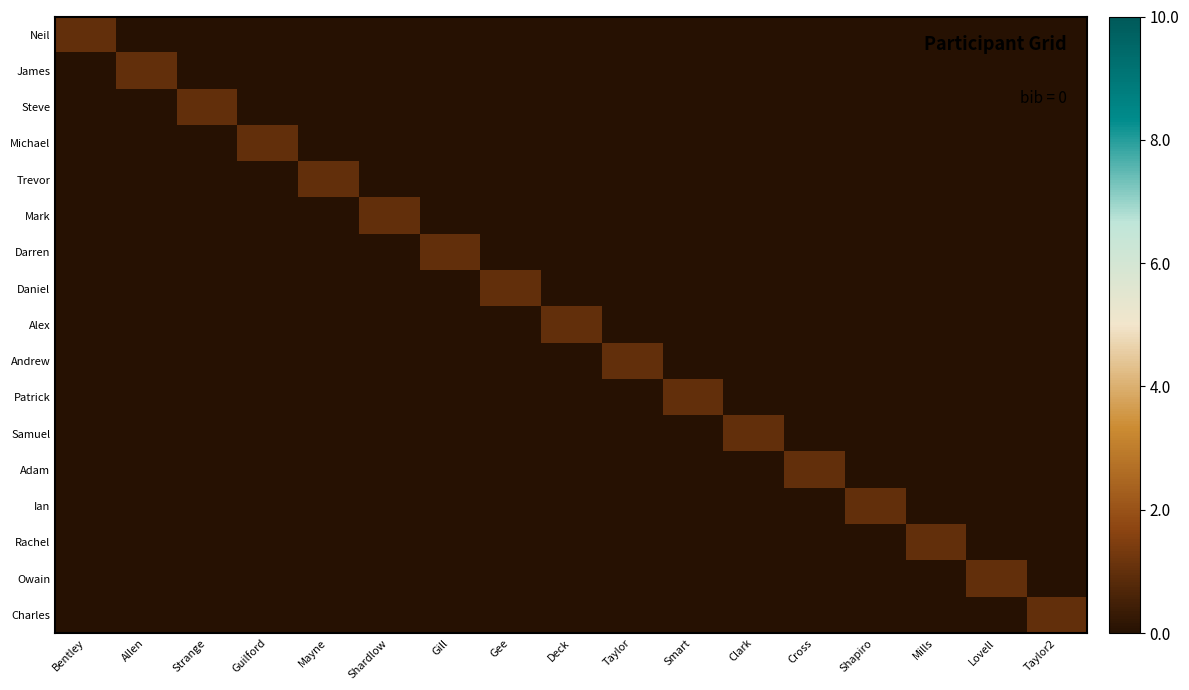

Reading left to right, transcribe all the data shown in this chart.

Neil: Bentley=1	Allen=0	Strange=0	Guilford=0	Mayne=0	Shardlow=0	Gill=0	Gee=0	Deck=0	Taylor=0	Smart=0	Clark=0	Cross=0	Shapiro=0	Mills=0	Lovell=0	Taylor2=0
James: Bentley=0	Allen=1	Strange=0	Guilford=0	Mayne=0	Shardlow=0	Gill=0	Gee=0	Deck=0	Taylor=0	Smart=0	Clark=0	Cross=0	Shapiro=0	Mills=0	Lovell=0	Taylor2=0
Steve: Bentley=0	Allen=0	Strange=1	Guilford=0	Mayne=0	Shardlow=0	Gill=0	Gee=0	Deck=0	Taylor=0	Smart=0	Clark=0	Cross=0	Shapiro=0	Mills=0	Lovell=0	Taylor2=0
Michael: Bentley=0	Allen=0	Strange=0	Guilford=1	Mayne=0	Shardlow=0	Gill=0	Gee=0	Deck=0	Taylor=0	Smart=0	Clark=0	Cross=0	Shapiro=0	Mills=0	Lovell=0	Taylor2=0
Trevor: Bentley=0	Allen=0	Strange=0	Guilford=0	Mayne=1	Shardlow=0	Gill=0	Gee=0	Deck=0	Taylor=0	Smart=0	Clark=0	Cross=0	Shapiro=0	Mills=0	Lovell=0	Taylor2=0
Mark: Bentley=0	Allen=0	Strange=0	Guilford=0	Mayne=0	Shardlow=1	Gill=0	Gee=0	Deck=0	Taylor=0	Smart=0	Clark=0	Cross=0	Shapiro=0	Mills=0	Lovell=0	Taylor2=0
Darren: Bentley=0	Allen=0	Strange=0	Guilford=0	Mayne=0	Shardlow=0	Gill=1	Gee=0	Deck=0	Taylor=0	Smart=0	Clark=0	Cross=0	Shapiro=0	Mills=0	Lovell=0	Taylor2=0
Daniel: Bentley=0	Allen=0	Strange=0	Guilford=0	Mayne=0	Shardlow=0	Gill=0	Gee=1	Deck=0	Taylor=0	Smart=0	Clark=0	Cross=0	Shapiro=0	Mills=0	Lovell=0	Taylor2=0
Alex: Bentley=0	Allen=0	Strange=0	Guilford=0	Mayne=0	Shardlow=0	Gill=0	Gee=0	Deck=1	Taylor=0	Smart=0	Clark=0	Cross=0	Shapiro=0	Mills=0	Lovell=0	Taylor2=0
Andrew: Bentley=0	Allen=0	Strange=0	Guilford=0	Mayne=0	Shardlow=0	Gill=0	Gee=0	Deck=0	Taylor=1	Smart=0	Clark=0	Cross=0	Shapiro=0	Mills=0	Lovell=0	Taylor2=0
Patrick: Bentley=0	Allen=0	Strange=0	Guilford=0	Mayne=0	Shardlow=0	Gill=0	Gee=0	Deck=0	Taylor=0	Smart=1	Clark=0	Cross=0	Shapiro=0	Mills=0	Lovell=0	Taylor2=0
Samuel: Bentley=0	Allen=0	Strange=0	Guilford=0	Mayne=0	Shardlow=0	Gill=0	Gee=0	Deck=0	Taylor=0	Smart=0	Clark=1	Cross=0	Shapiro=0	Mills=0	Lovell=0	Taylor2=0
Adam: Bentley=0	Allen=0	Strange=0	Guilford=0	Mayne=0	Shardlow=0	Gill=0	Gee=0	Deck=0	Taylor=0	Smart=0	Clark=0	Cross=1	Shapiro=0	Mills=0	Lovell=0	Taylor2=0
Ian: Bentley=0	Allen=0	Strange=0	Guilford=0	Mayne=0	Shardlow=0	Gill=0	Gee=0	Deck=0	Taylor=0	Smart=0	Clark=0	Cross=0	Shapiro=1	Mills=0	Lovell=0	Taylor2=0
Rachel: Bentley=0	Allen=0	Strange=0	Guilford=0	Mayne=0	Shardlow=0	Gill=0	Gee=0	Deck=0	Taylor=0	Smart=0	Clark=0	Cross=0	Shapiro=0	Mills=1	Lovell=0	Taylor2=0
Owain: Bentley=0	Allen=0	Strange=0	Guilford=0	Mayne=0	Shardlow=0	Gill=0	Gee=0	Deck=0	Taylor=0	Smart=0	Clark=0	Cross=0	Shapiro=0	Mills=0	Lovell=1	Taylor2=0
Charles: Bentley=0	Allen=0	Strange=0	Guilford=0	Mayne=0	Shardlow=0	Gill=0	Gee=0	Deck=0	Taylor=0	Smart=0	Clark=0	Cross=0	Shapiro=0	Mills=0	Lovell=0	Taylor2=1